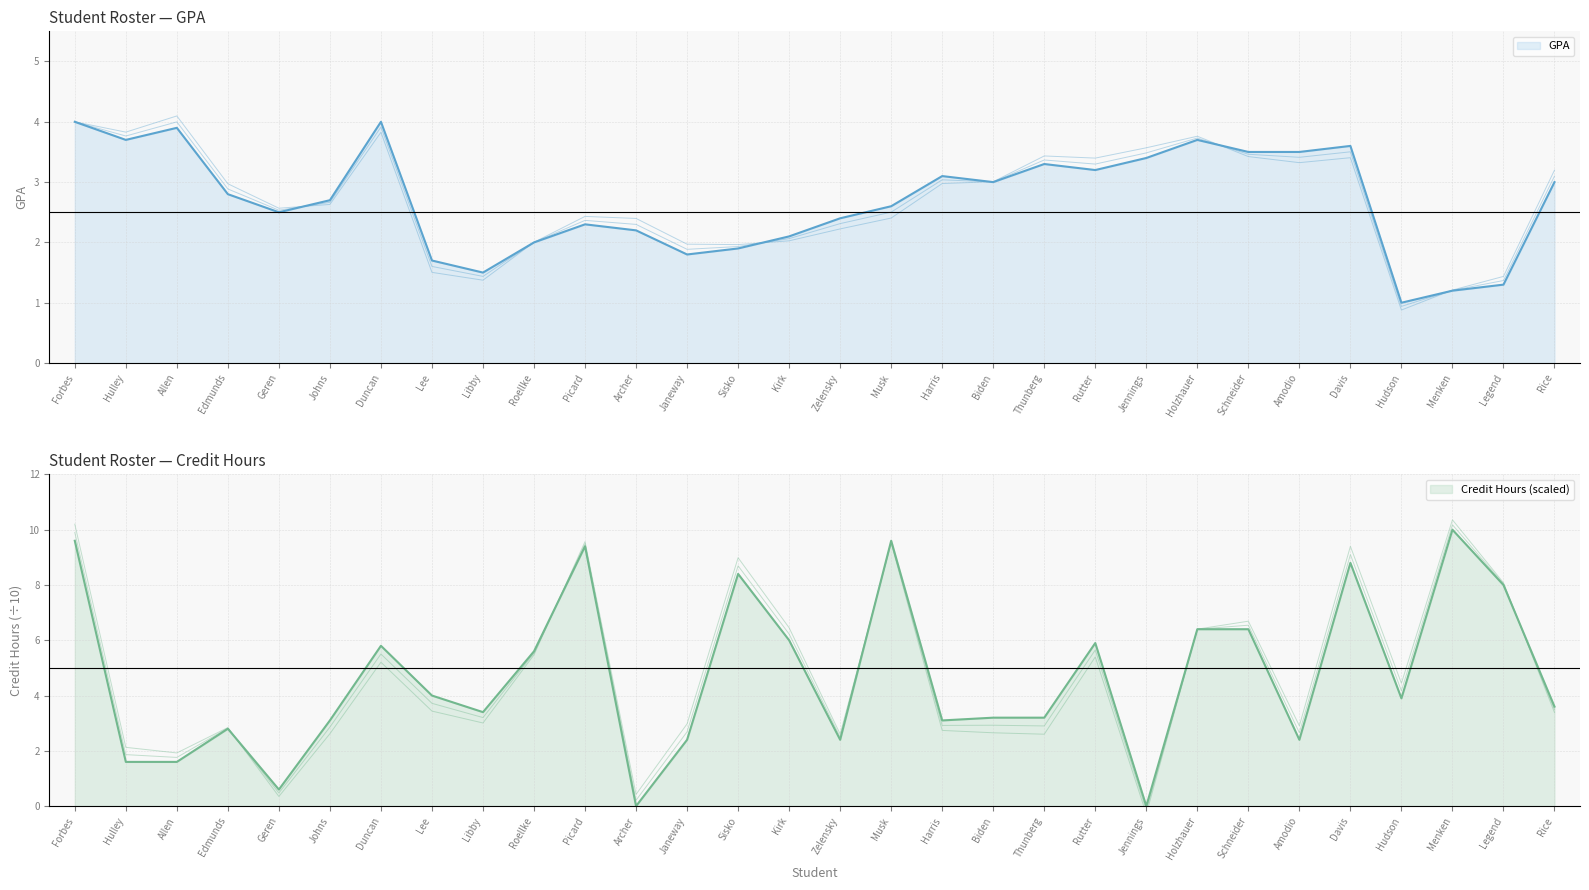

What is the difference between the highest and lowest values at Edmunds?

0.2